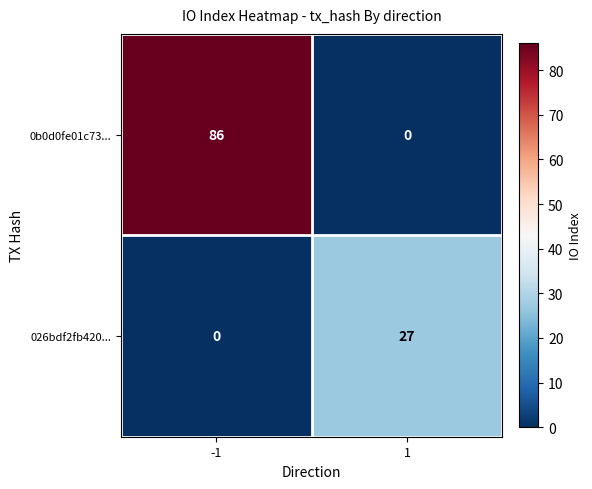

How many data points in 026bdf2fb420... are less than 27?

1